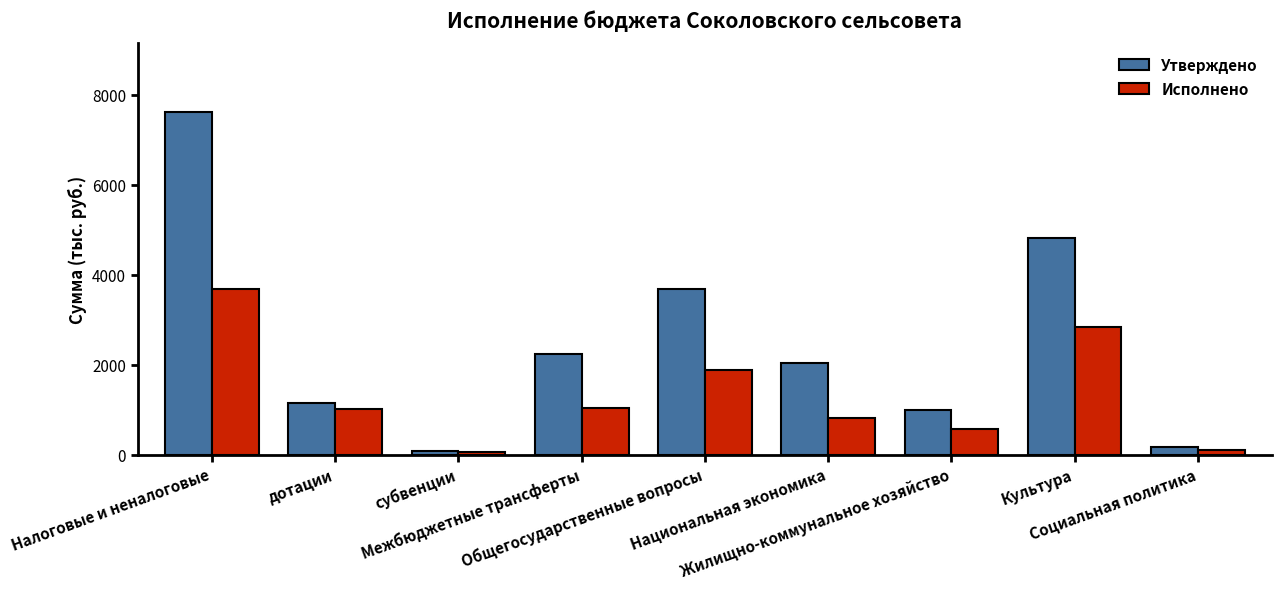

What are all the series names shown in the legend?

Утверждено, Исполнено